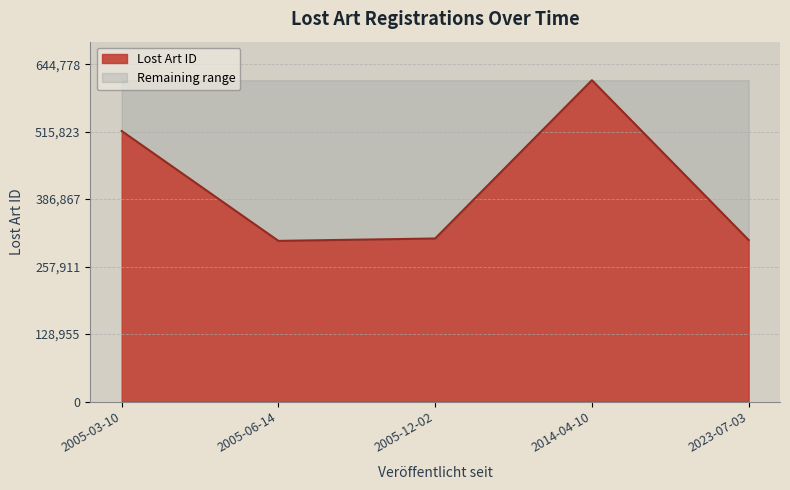

Does the chart have visible grid lines?

Yes